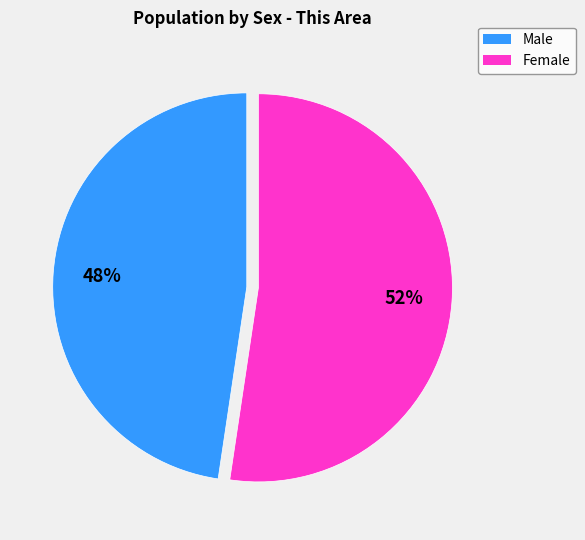

What is the largest slice in the pie chart?

Female